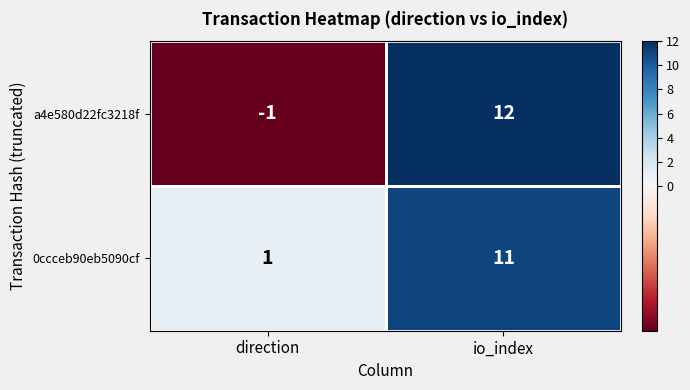

What is the smallest value displayed?

-1